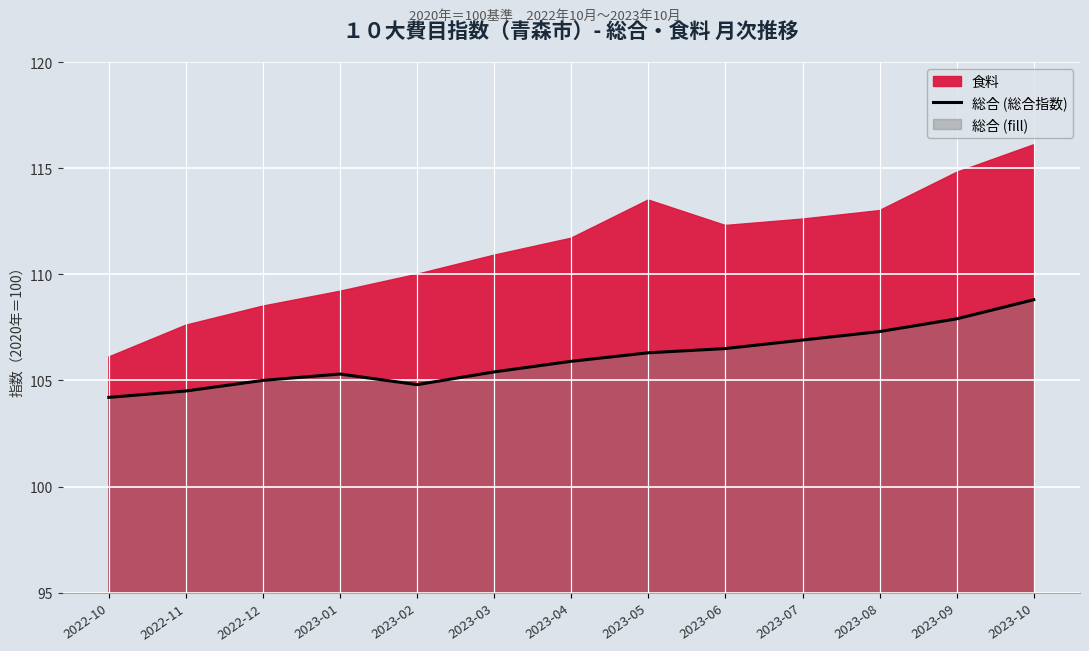

True or false: there are more than 0 points higher than both neighbors.

True